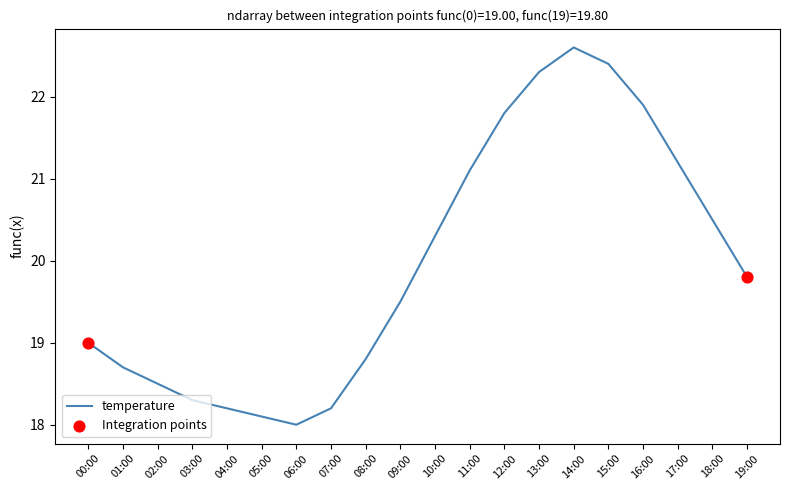

What is the ratio of the value at 06:00 to the value at 05:00?

1.0